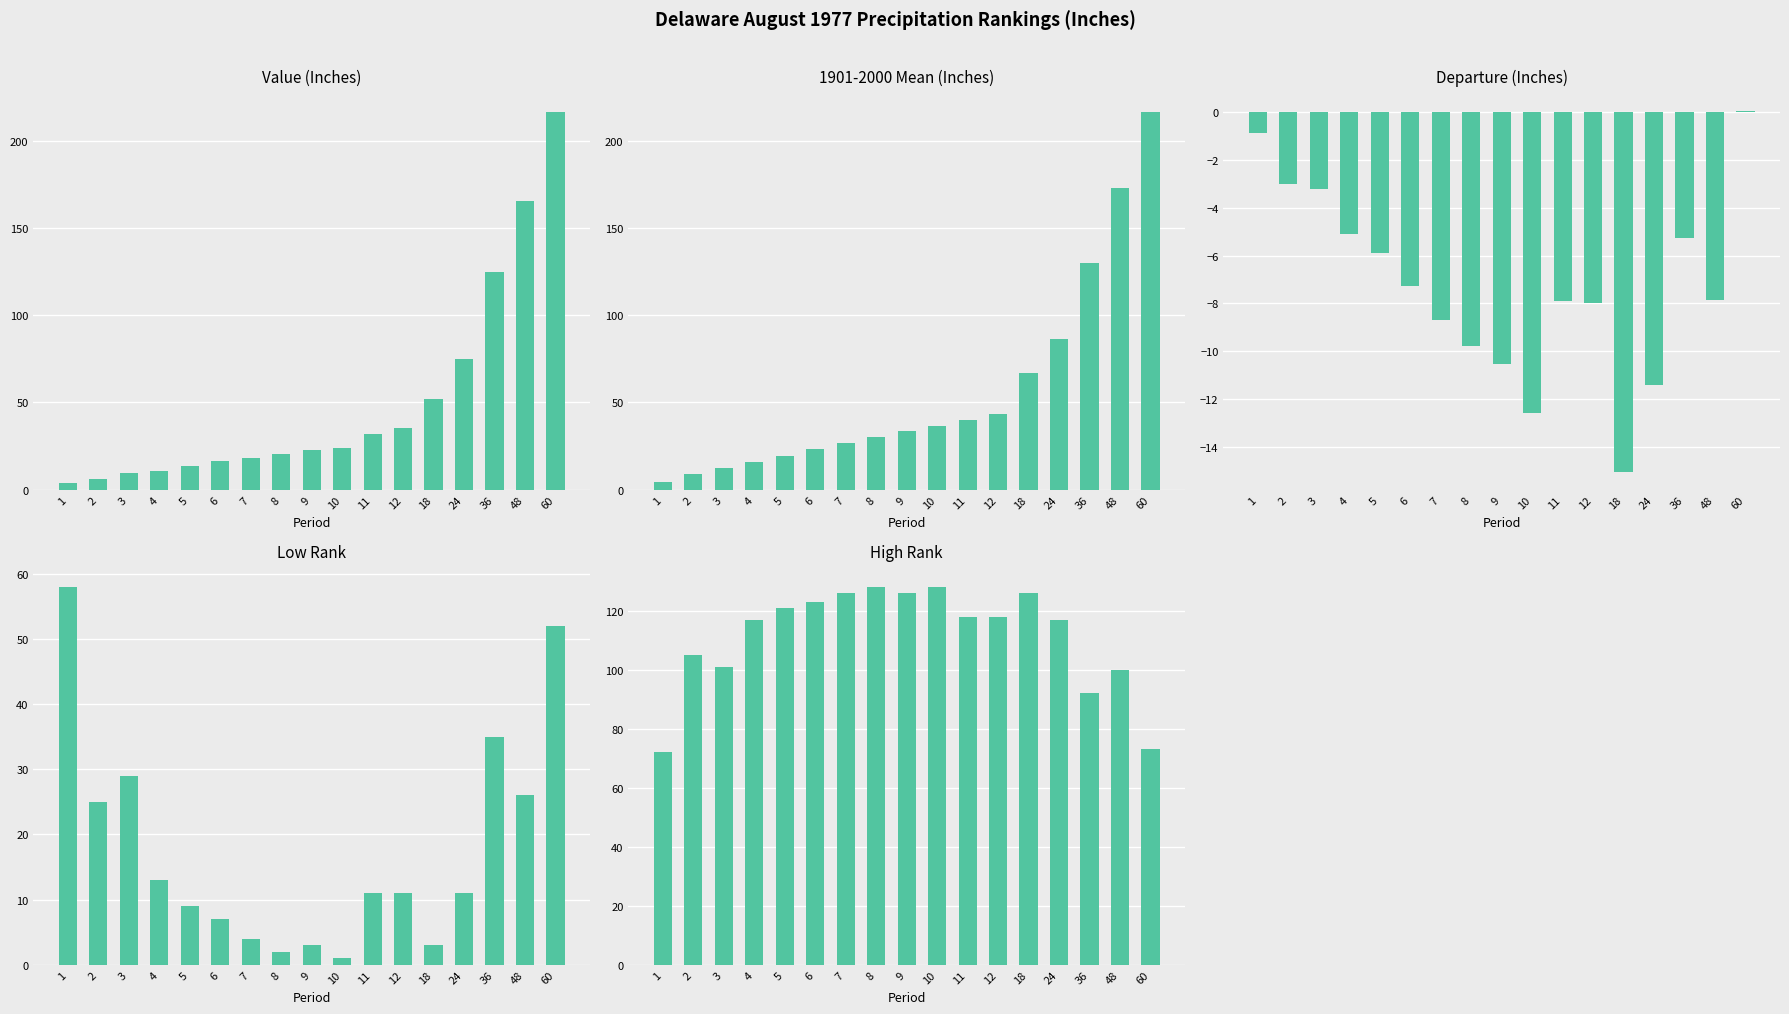

Is it true that High Rank equals 27.4 at 2?

False